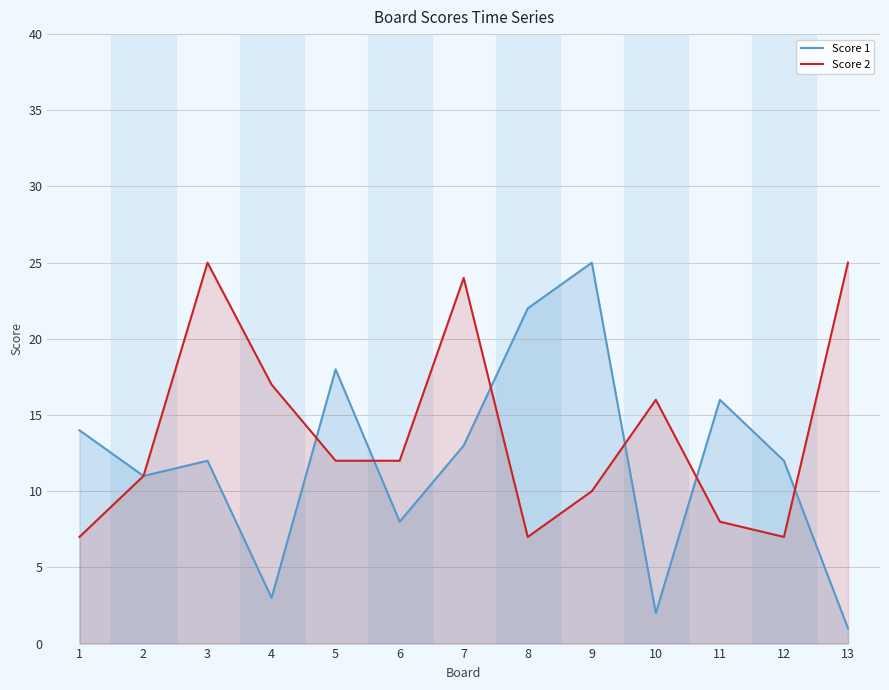

What is the lowest value of the Score 2 series?

7